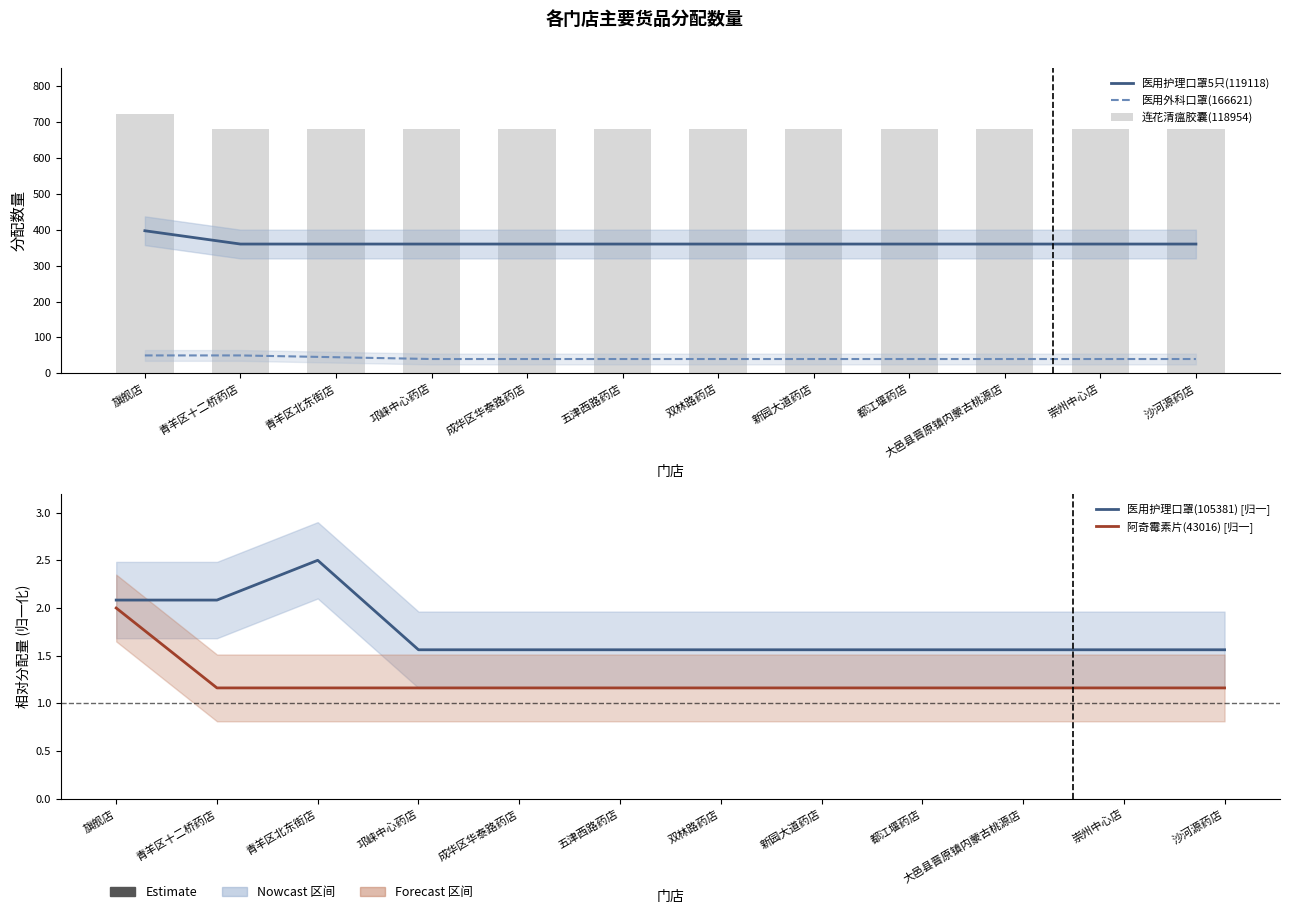

At how many categories does at least one series exceed 504?

12